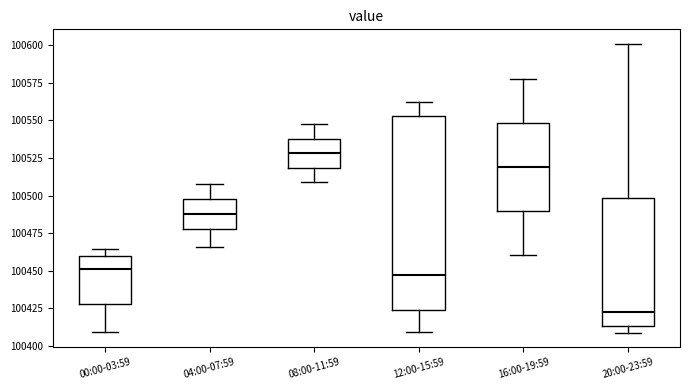

Reading left to right, transcribe this box plot: for each box, give where its median line is, the range the box spans, and where its two whiskers end, as read against the y-axis. The values are not printed on the chart, so give them approximately, as read against the axis.

00:00-03:59: median 100450, box 100430 to 100460, whiskers 100410 to 100465
04:00-07:59: median 100490, box 100475 to 100500, whiskers 100465 to 100510
08:00-11:59: median 100530, box 100520 to 100540, whiskers 100510 to 100550
12:00-15:59: median 100445, box 100425 to 100555, whiskers 100410 to 100565
16:00-19:59: median 100520, box 100490 to 100550, whiskers 100460 to 100580
20:00-23:59: median 100425, box 100415 to 100500, whiskers 100410 to 100600